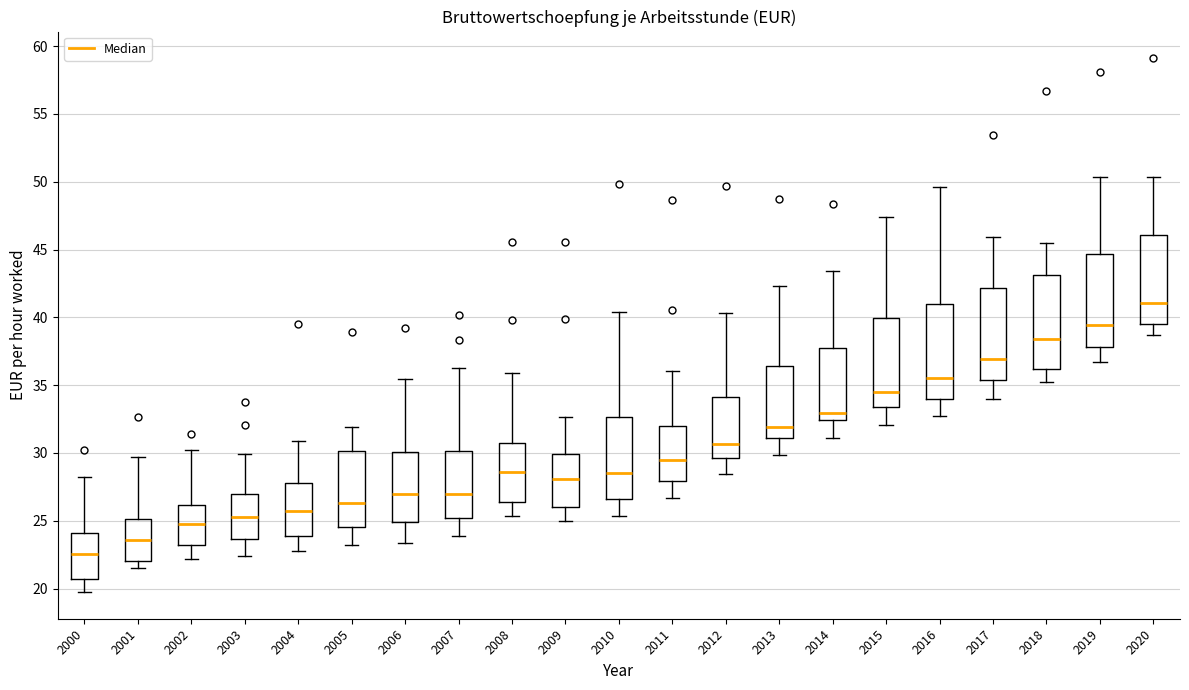

Which box has the highest median line?

2020